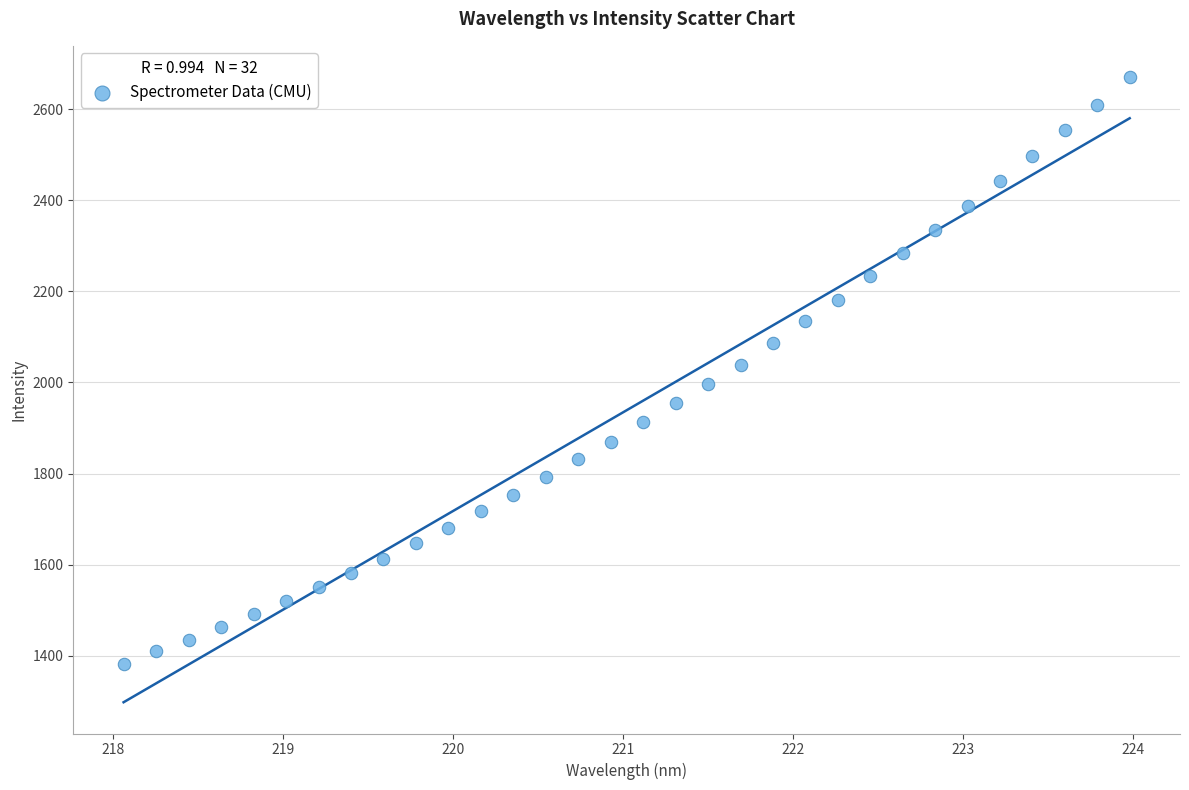

What is the range of X values (max minus min)?

5.9